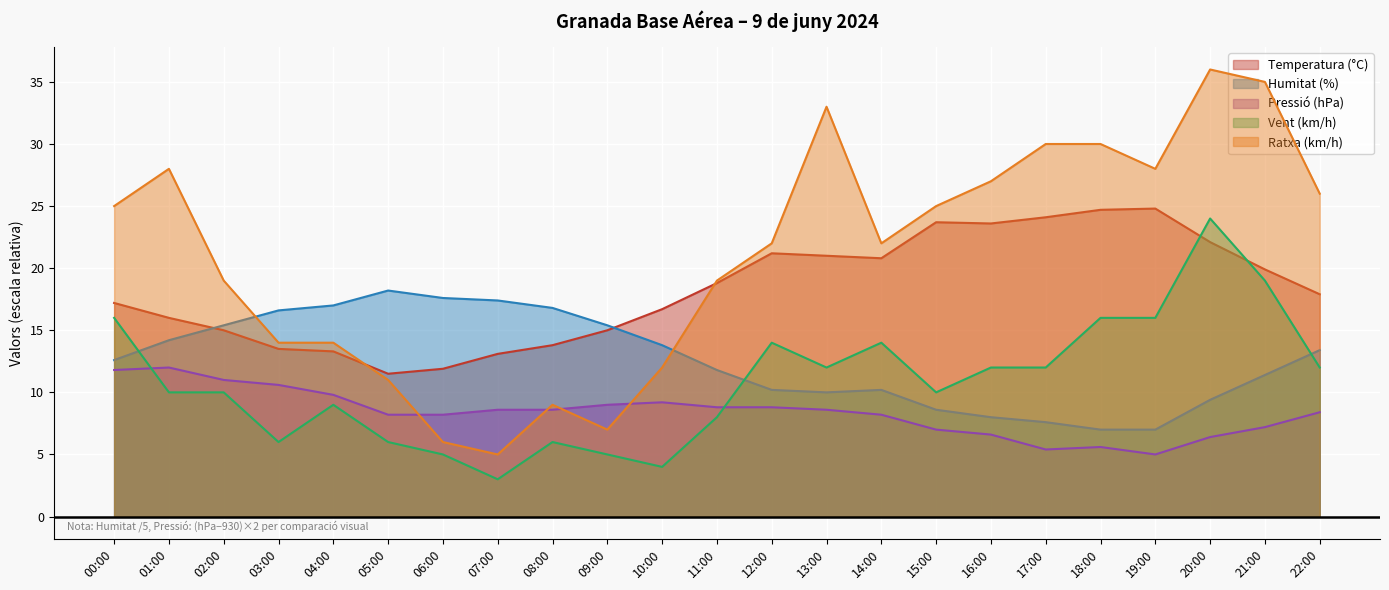

Which label corresponds to the smallest value in the chart?

07:00